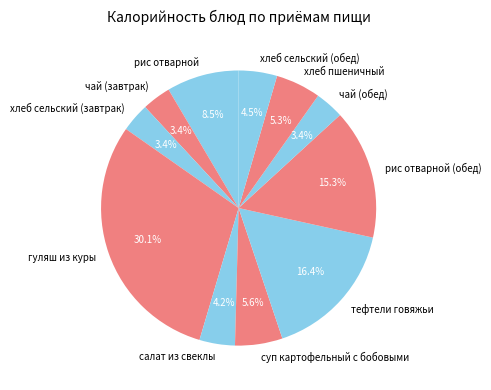

Does any single category account for the majority?

No